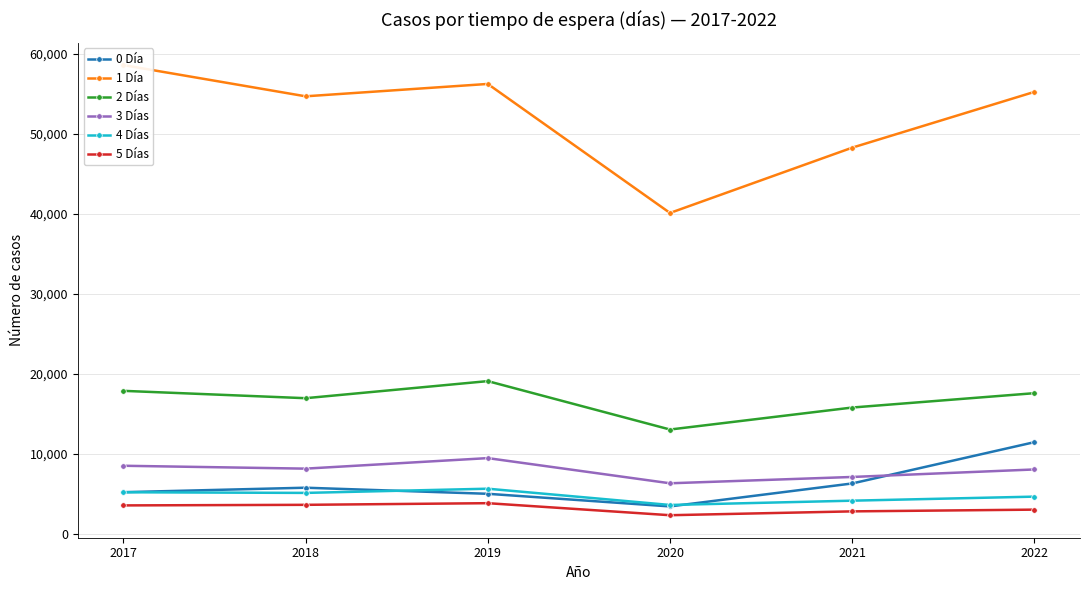

What is the difference between the maximum and minimum values in the 0 Día series?

8024